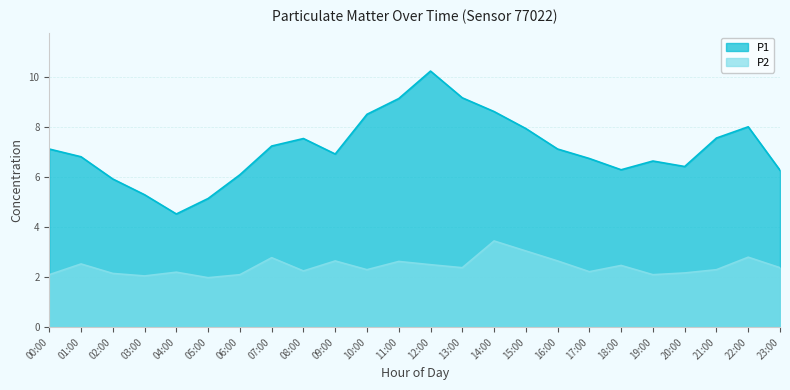

What is the sum of all P2 values?

58.2